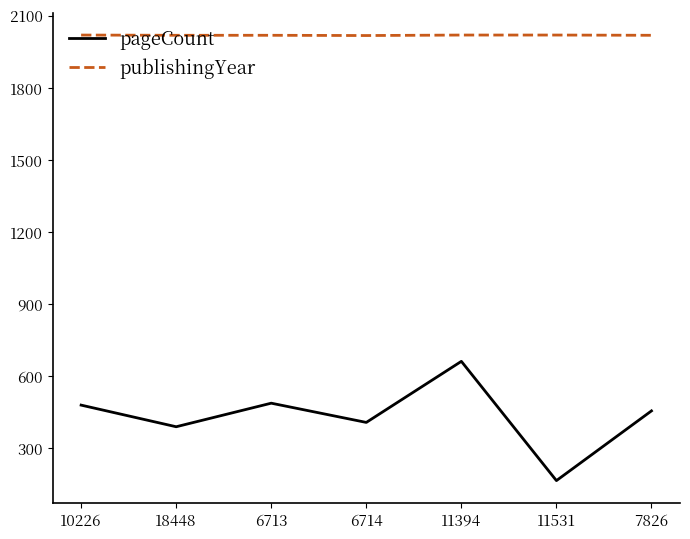

What is the total value across all series at 6713?

2506